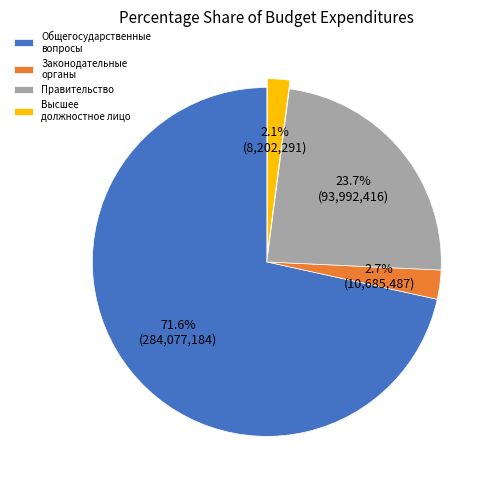

What is the total percentage of Законодательные органы and Высшее должностное лицо?

4.8%